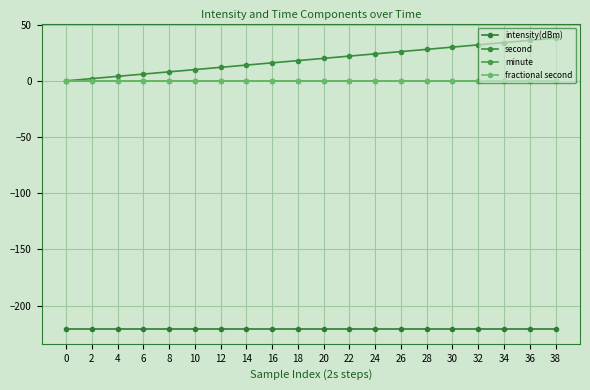

What is the greatest value displayed?

38.0